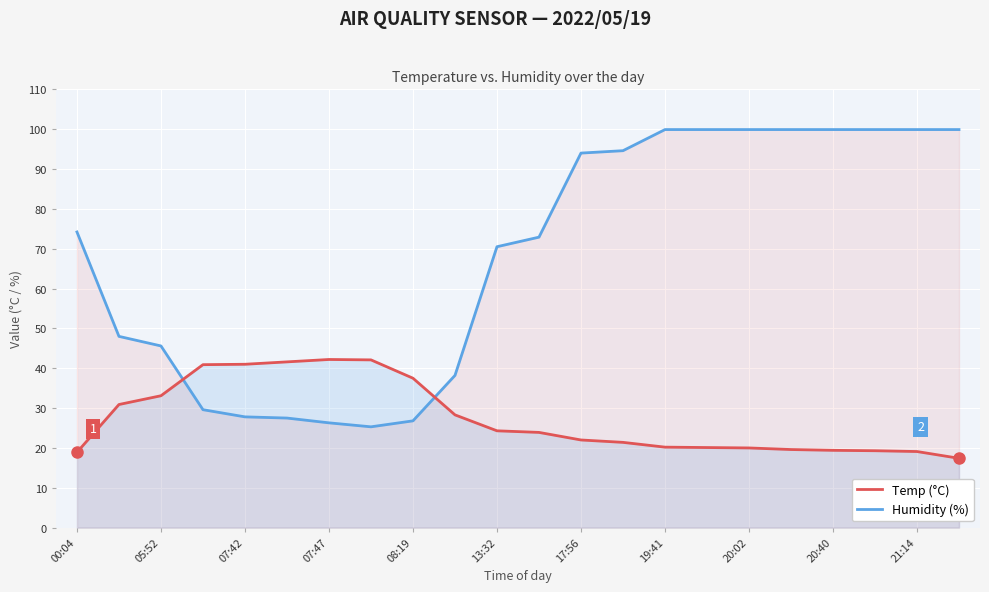

What are all the series names shown in the legend?

Temp (°C), Humidity (%)